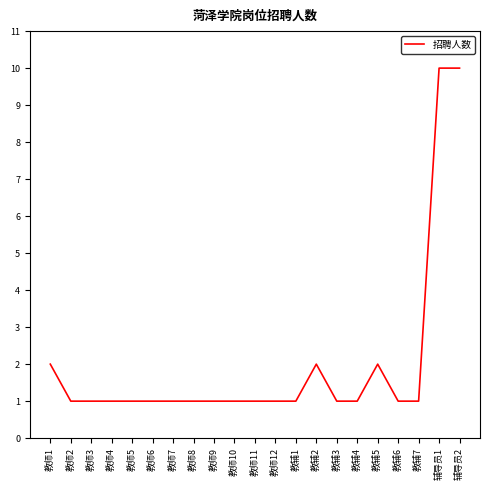

What position from the left is 教辅7?

19